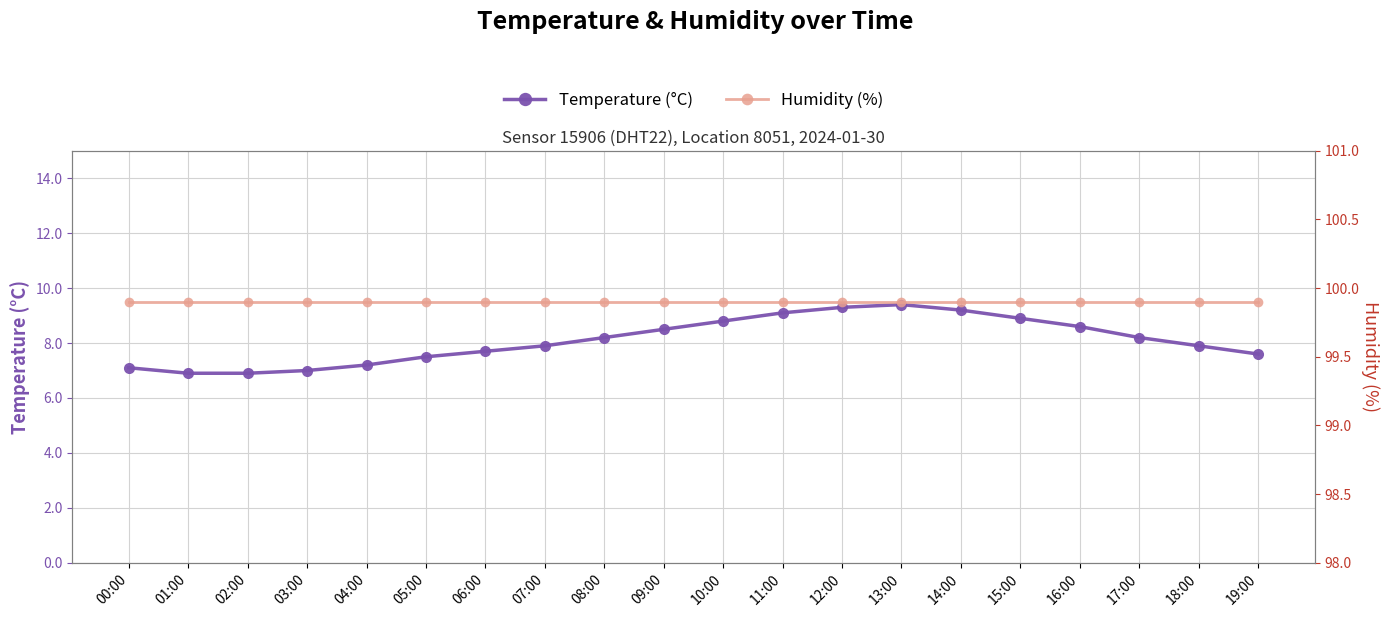

List the labels in order of humidity value, largest first.

00:00, 01:00, 02:00, 03:00, 04:00, 05:00, 06:00, 07:00, 08:00, 09:00, 10:00, 11:00, 12:00, 13:00, 14:00, 15:00, 16:00, 17:00, 18:00, 19:00